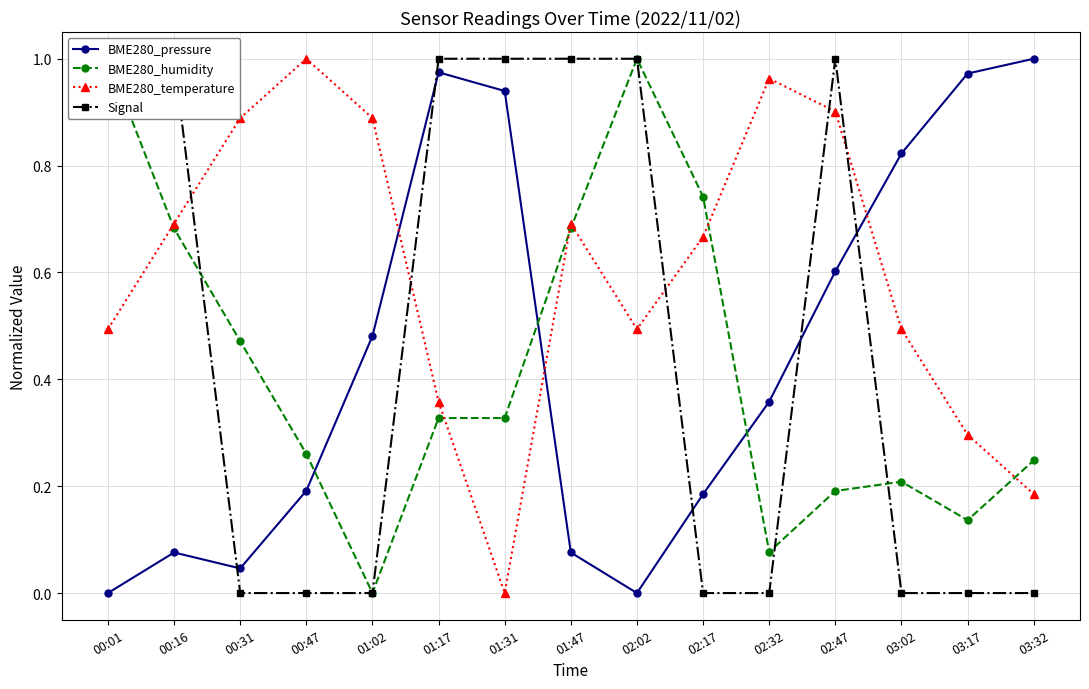

What position from the left is 03:32?

15